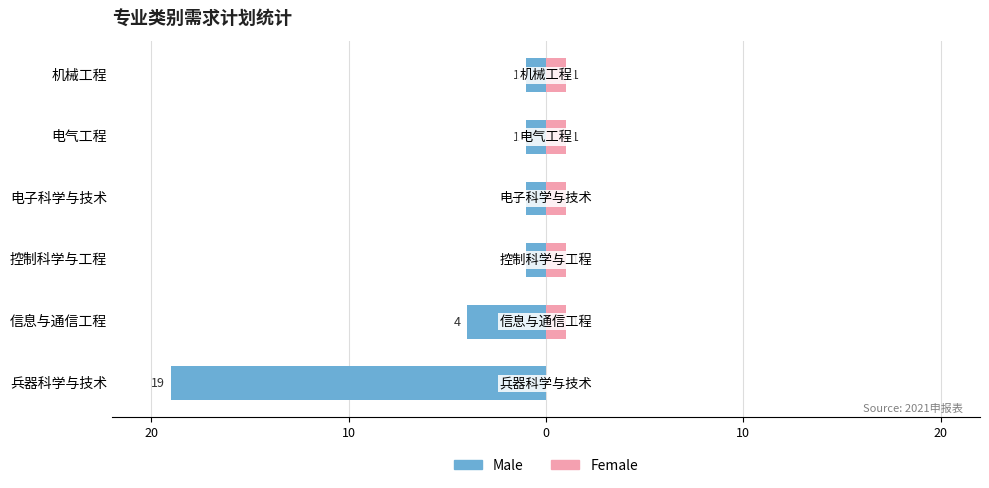

What are all the series names shown in the legend?

Male, Female